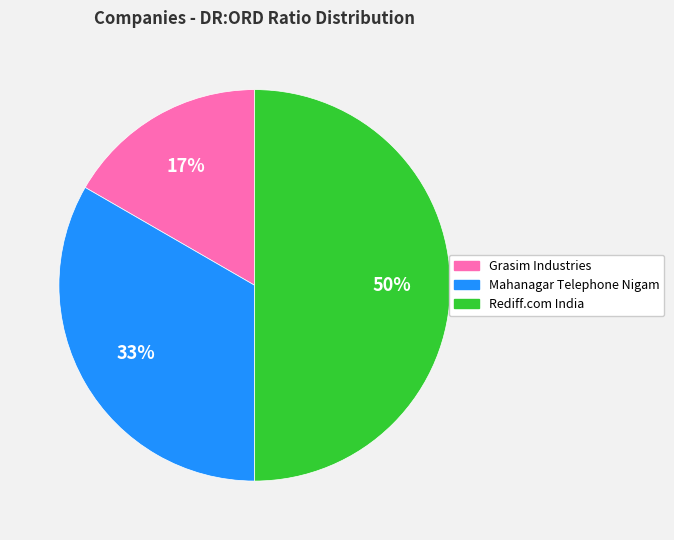

How many segments does this pie chart have?

3